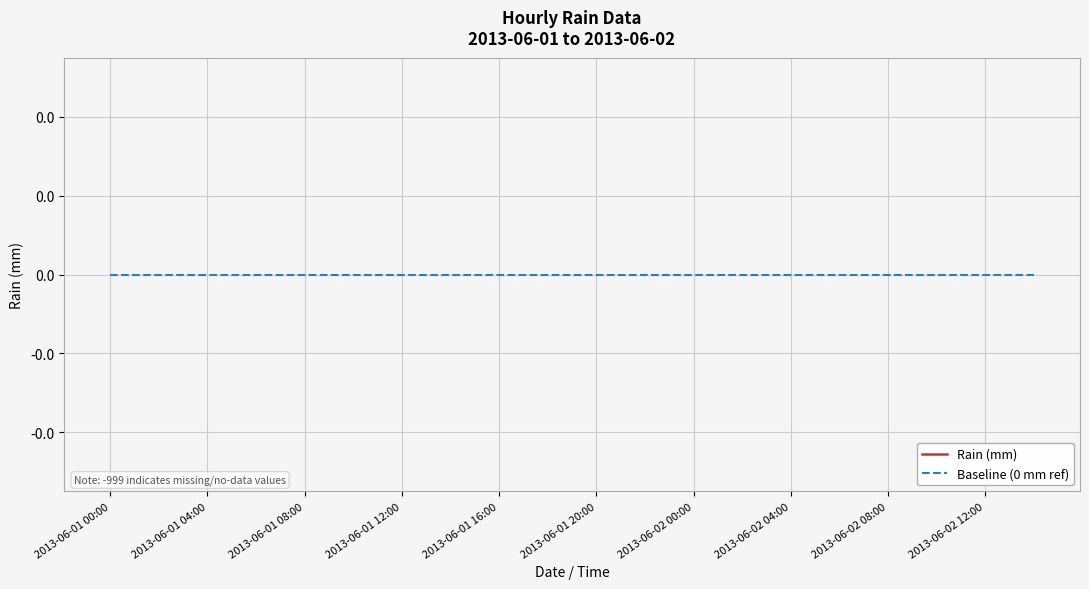

How many lines are shown in the chart?

2